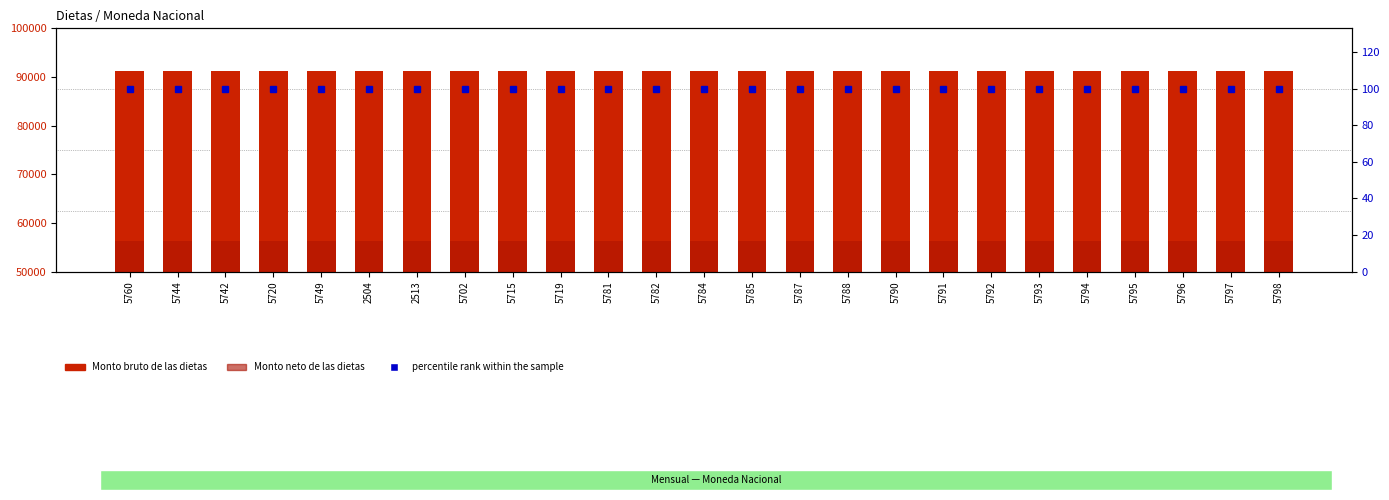

What is the sum of all percentile rank within the sample values?

2500.0